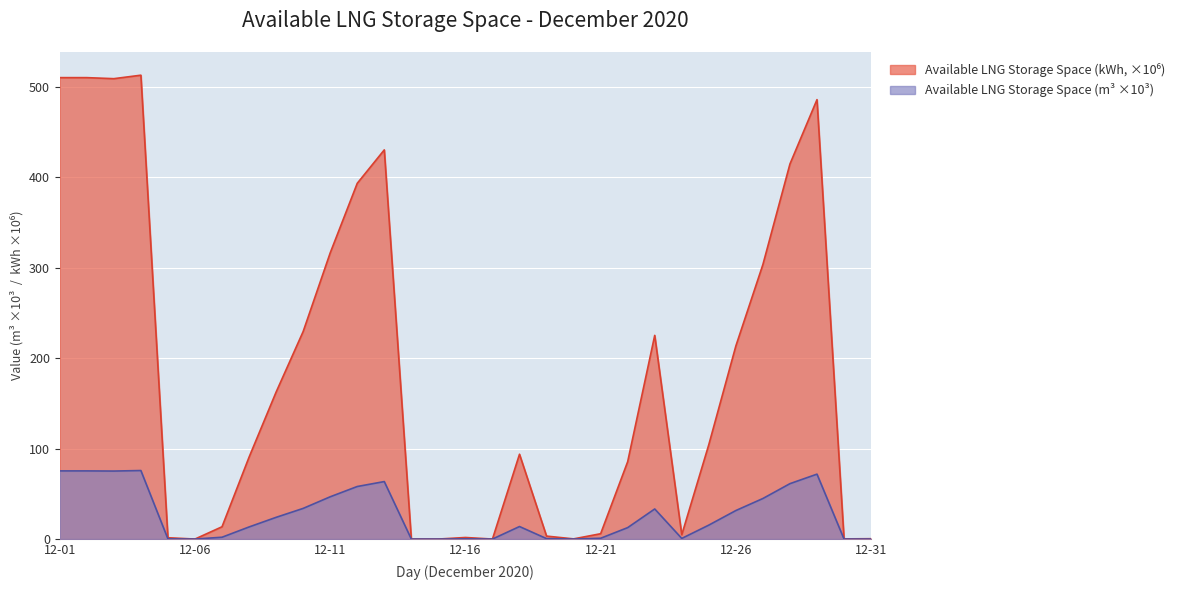

What is the greatest value displayed?

513.2